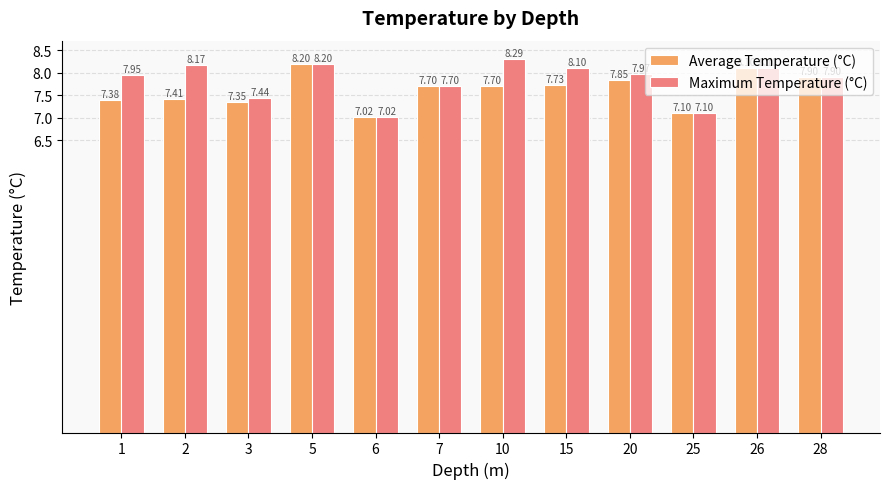

What is the difference between the maximum and second lowest values in the Maximum Temperature (°C) series?

1.2